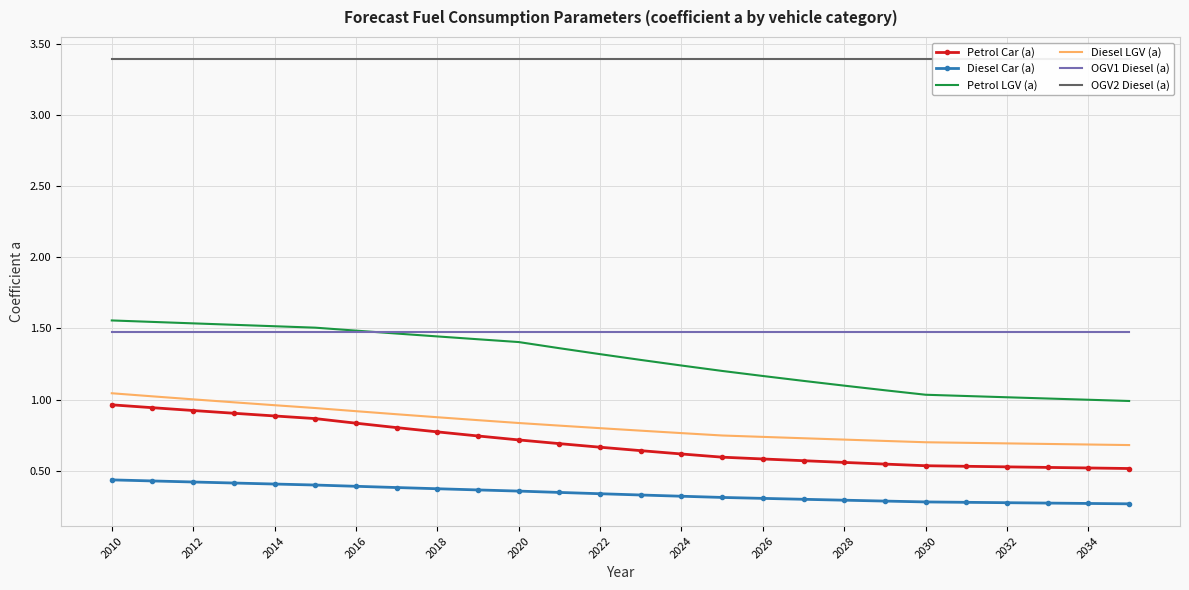

The Diesel Car (a) series shows 0.5 at 2030. True or false?

False